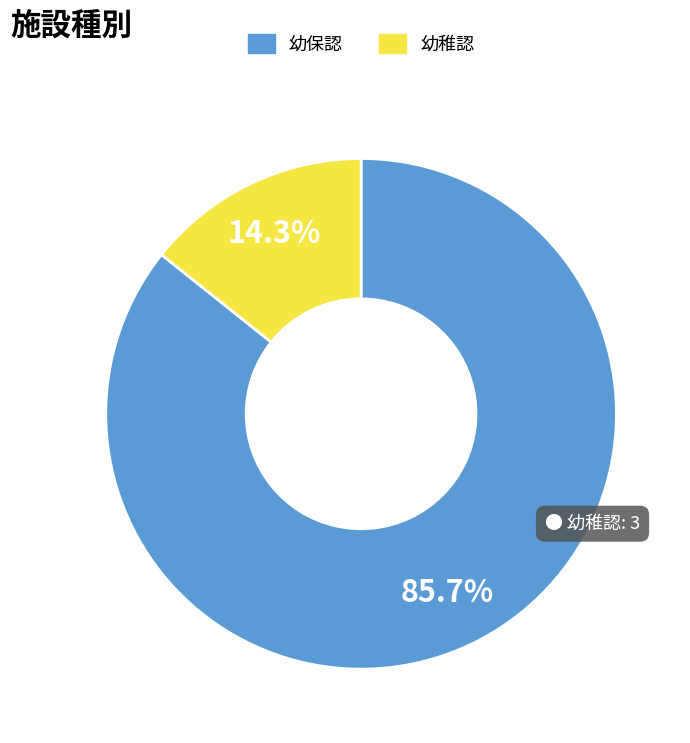

Is there a majority slice in this chart?

Yes